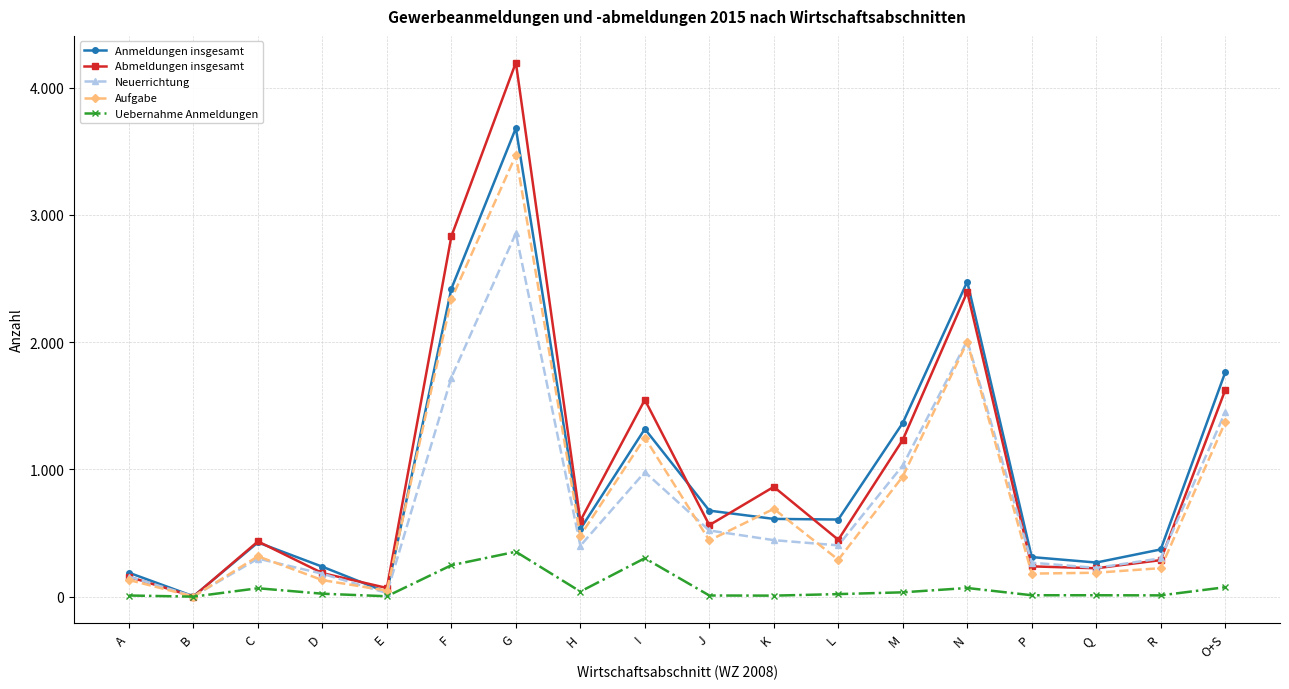

Rank the categories by Uebernahme Anmeldungen value from highest to lowest.

G, I, F, O+S, N, C, H, M, D, L, P, Q, R, A, J, K, E, B